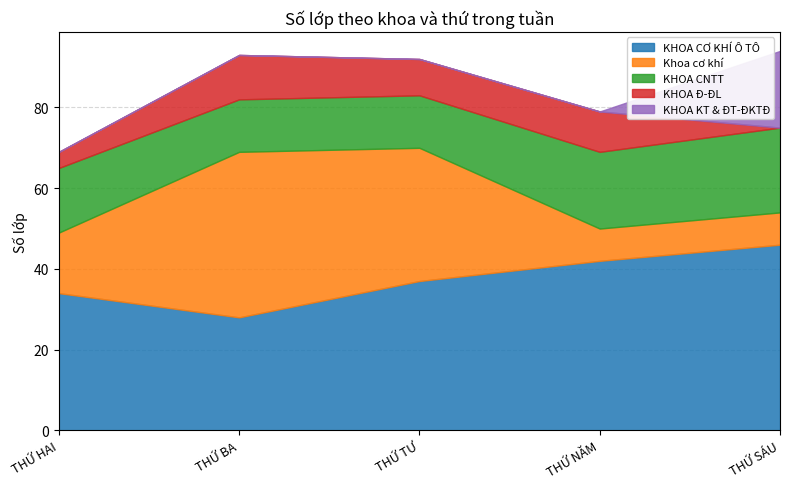

Rank the categories by Khoa cơ khí value from highest to lowest.

THỨ BA, THỨ TƯ, THỨ HAI, THỨ NĂM, THỨ SÁU